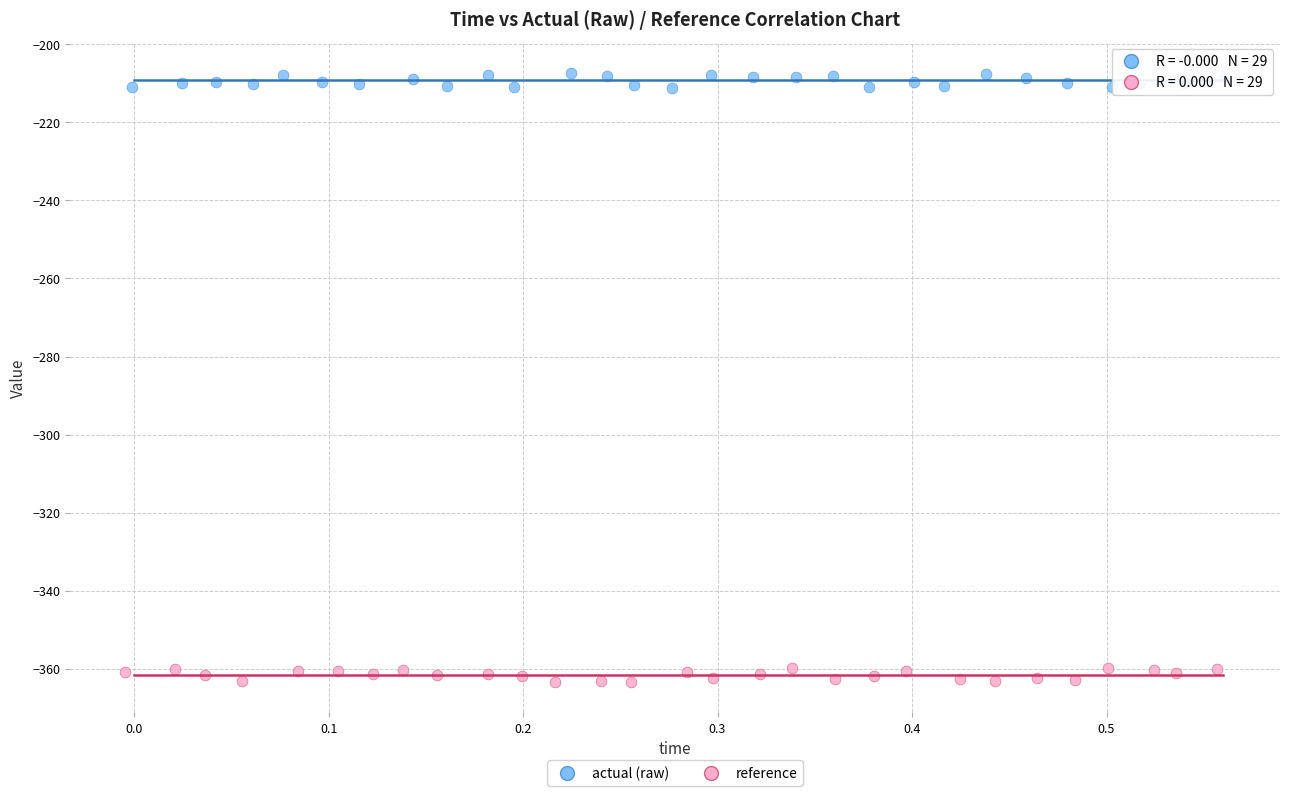

What are all the series names shown in the legend?

actual (raw), reference